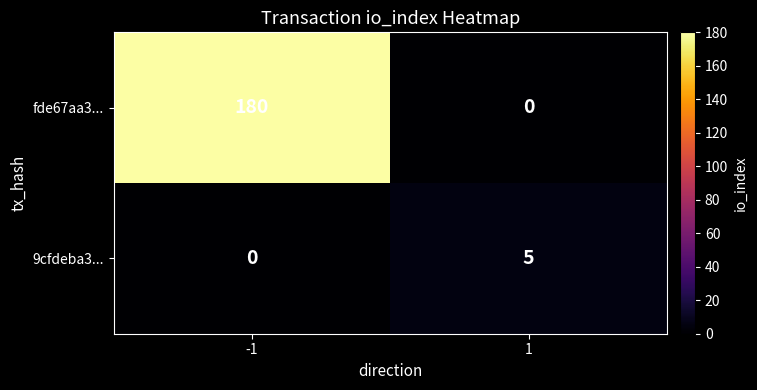

Is it true that 9cfdeba3... equals 2 at -1?

False